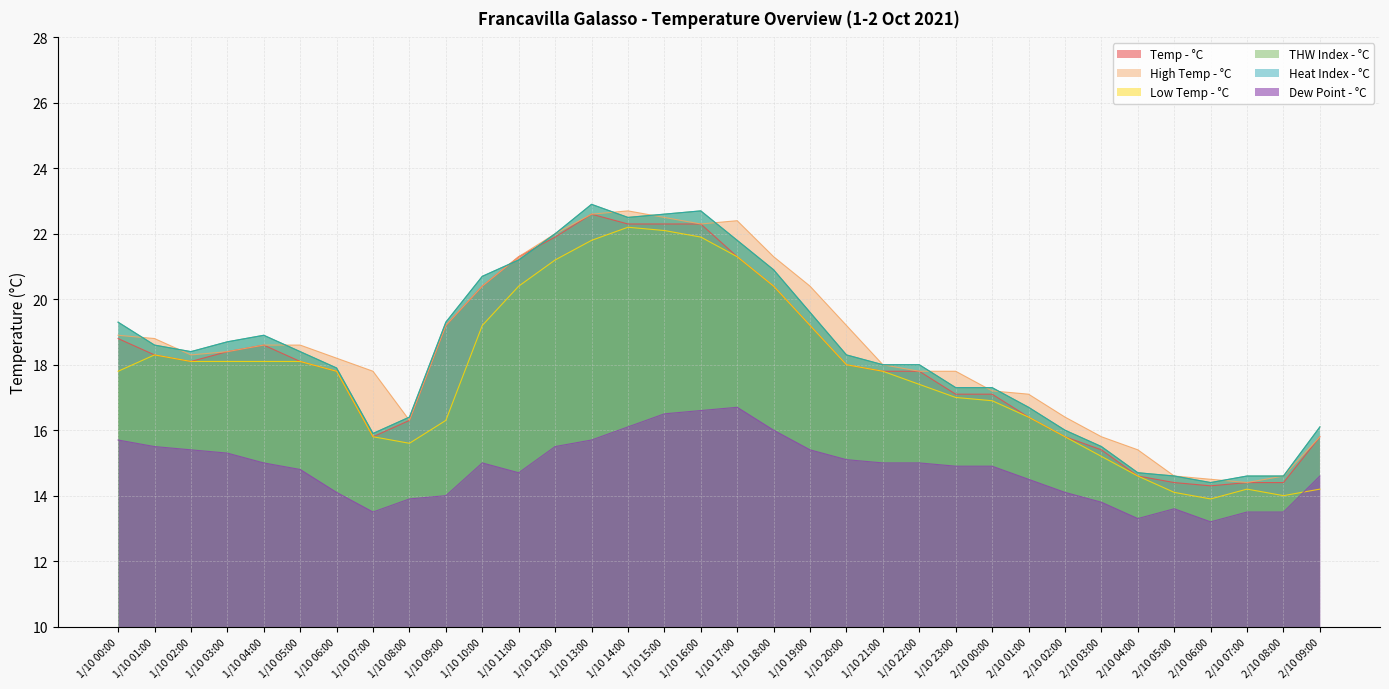

Where do Temp - °C and THW Index - °C first cross each other?

1/10 10:00 and 1/10 11:00